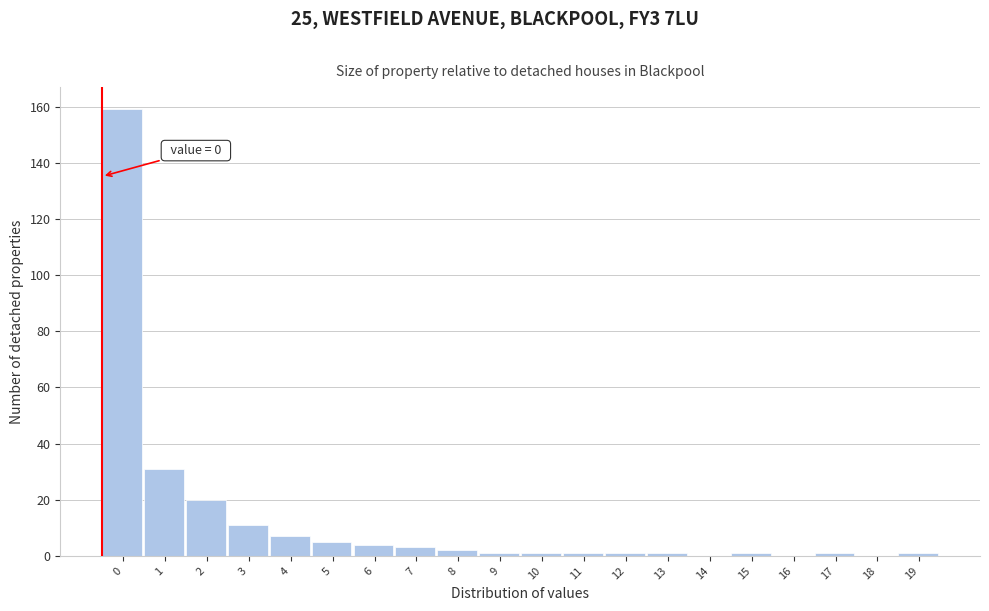

Reading right to left, list all the values displayed in this chart.

19=1	18=0	17=1	16=0	15=1	14=0	13=1	12=1	11=1	10=1	9=1	8=2	7=3	6=4	5=5	4=7	3=11	2=20	1=31	0=159